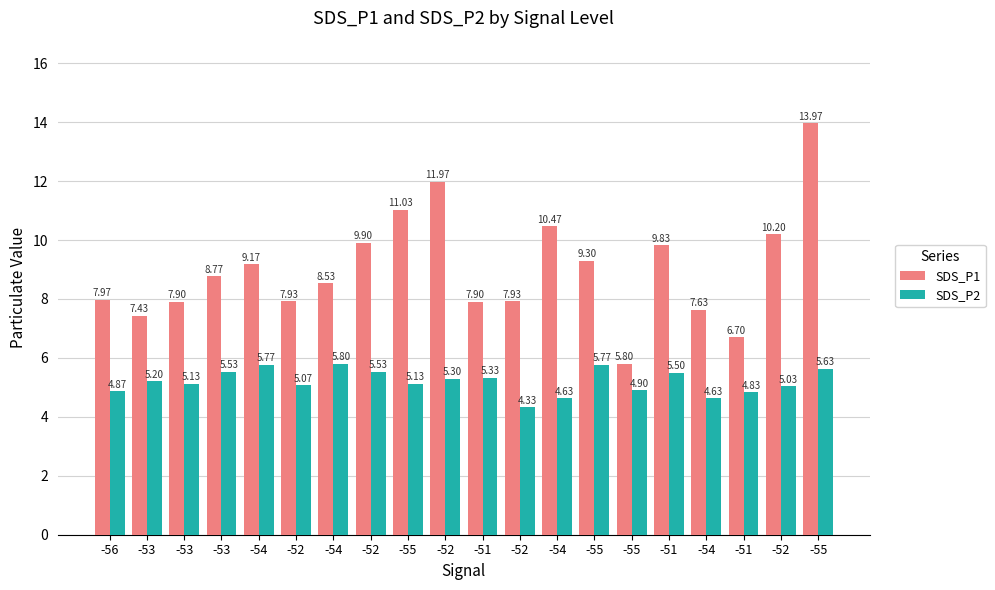

Reading left to right, extract all data points from this chart.

SDS_P1: 8.0	7.4	7.9	8.8	9.2	7.9	8.5	9.9	11.0	12.0	7.9	7.9	10.5	9.3	5.8	9.8	7.6	6.7	10.2	14.0
SDS_P2: 4.9	5.2	5.1	5.5	5.8	5.1	5.8	5.5	5.1	5.3	5.3	4.3	4.6	5.8	4.9	5.5	4.6	4.8	5.0	5.6